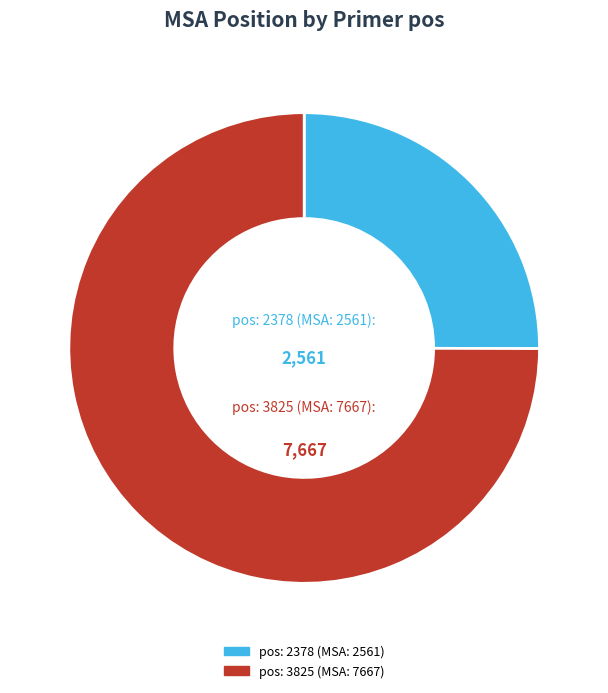

Do pos: 3825 (MSA: 7667) and pos: 2378 (MSA: 2561) together represent more than half of the pie?

Yes